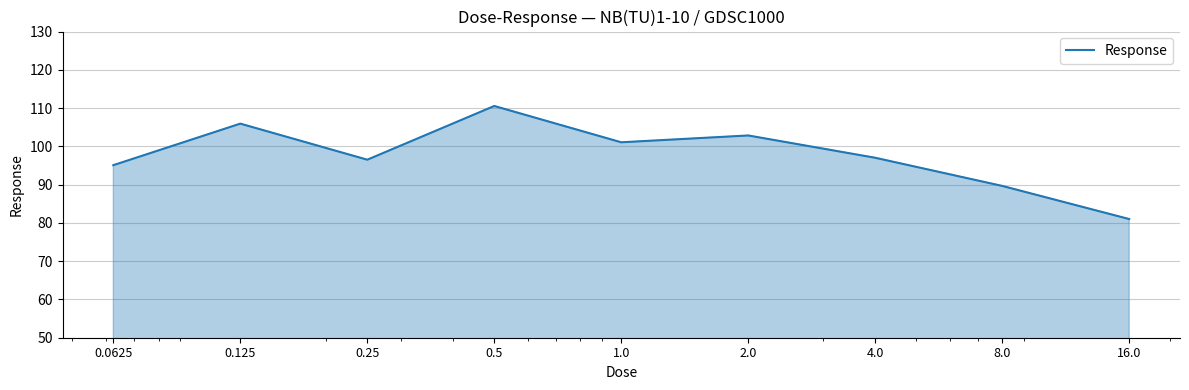

What is the greatest value displayed?

110.6